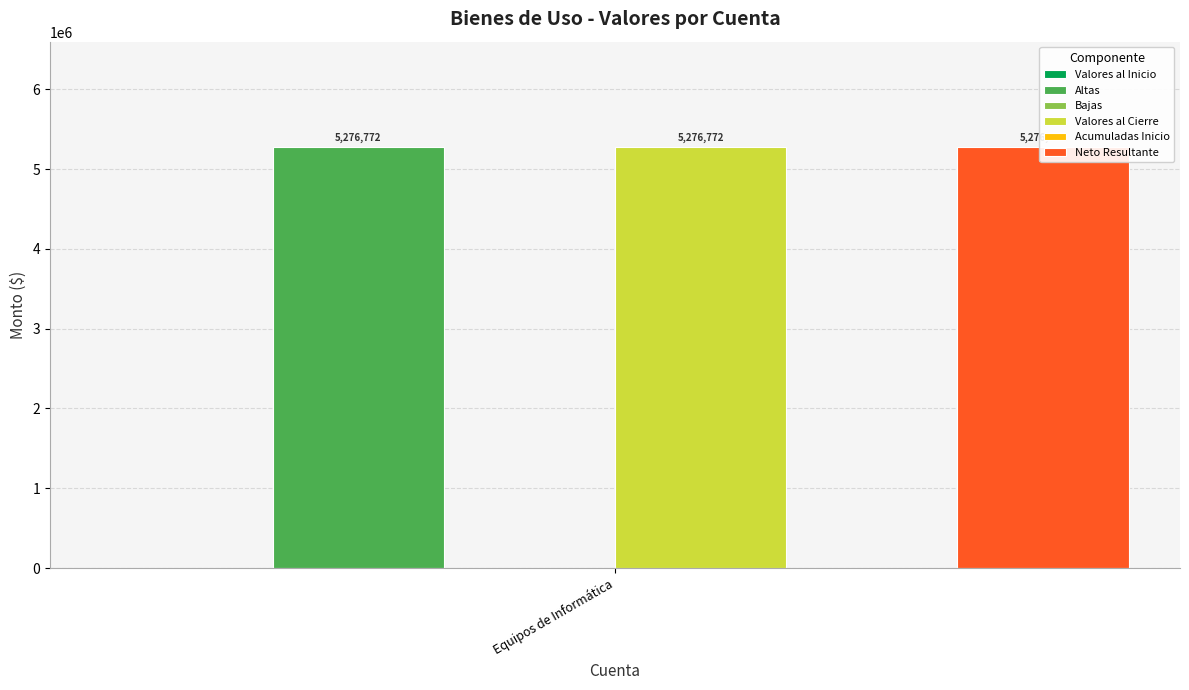

What is the difference between the maximum and second lowest values in the Neto Resultante series?

5276772